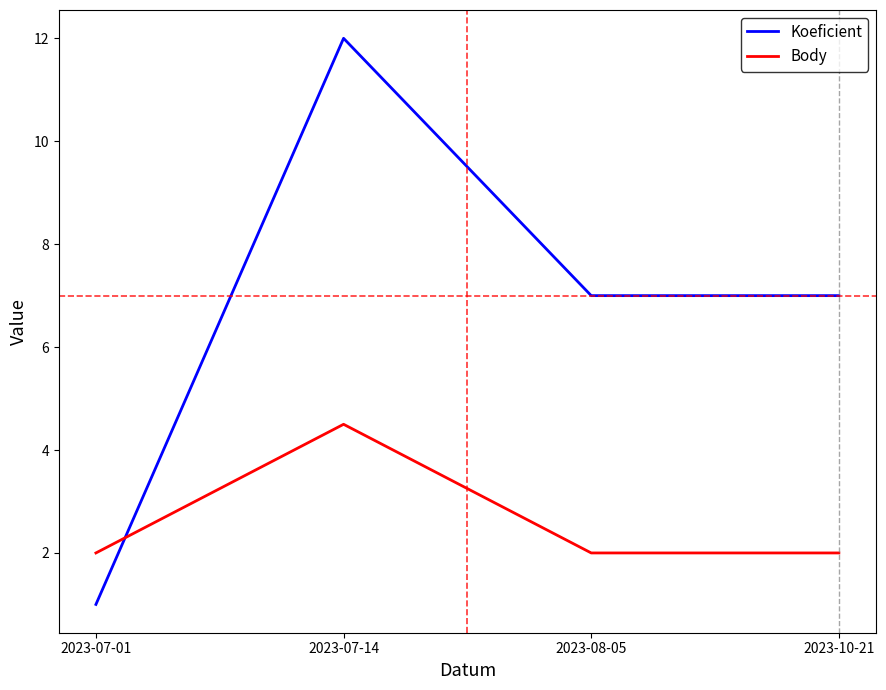

What position from the right is 2023-10-21?

1